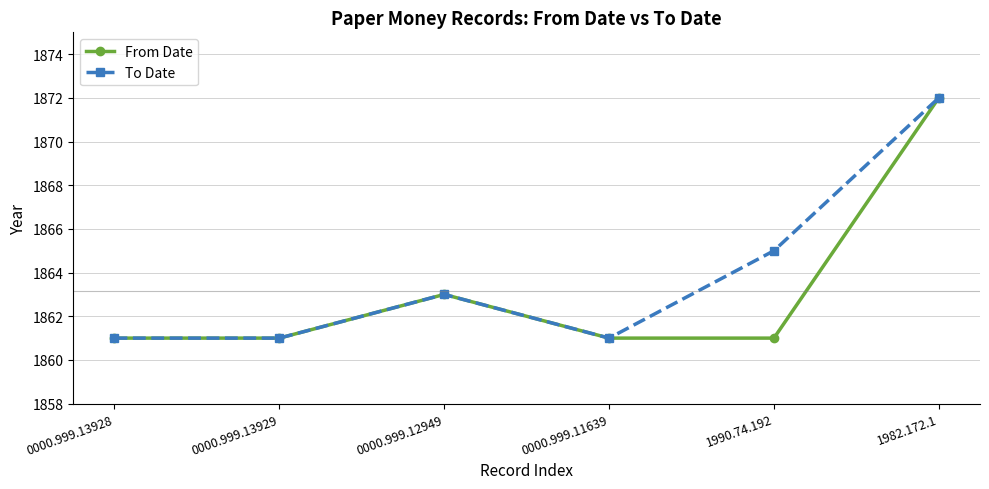

The From Date series shows 1861 at 0000.999.11639. True or false?

True